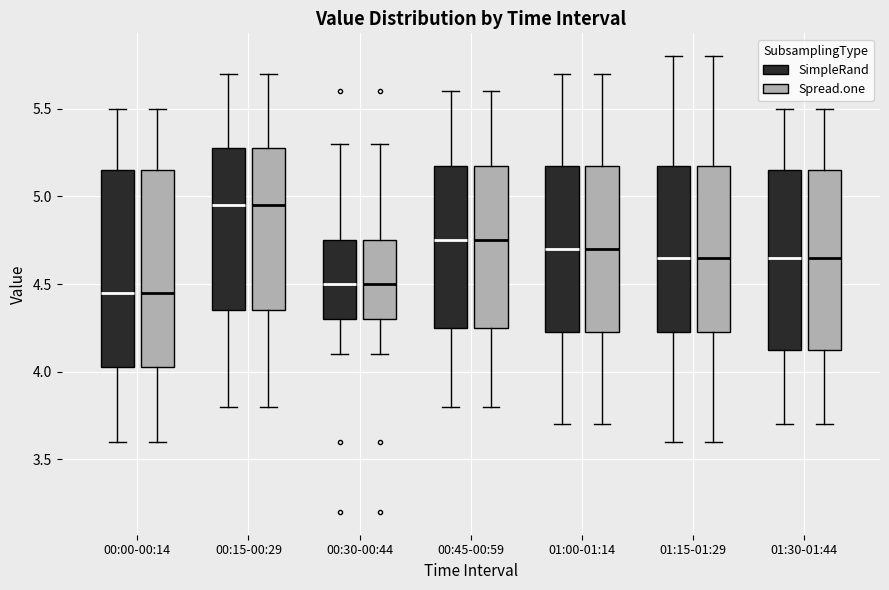

Reading left to right, transcribe this box plot: for each box, give where its median line is, the range the box spans, and where its two whiskers end, as read against the y-axis. The values are not printed on the chart, so give them approximately, as read against the axis.

00:00-00:14 (SimpleRand): median 4.45, box 4.05 to 5.15, whiskers 3.60 to 5.50
00:00-00:14 (Spread.one): median 4.45, box 4.05 to 5.15, whiskers 3.60 to 5.50
00:15-00:29 (SimpleRand): median 4.95, box 4.35 to 5.30, whiskers 3.80 to 5.70
00:15-00:29 (Spread.one): median 4.95, box 4.35 to 5.30, whiskers 3.80 to 5.70
00:30-00:44 (SimpleRand): median 4.50, box 4.30 to 4.75, whiskers 4.10 to 5.30
00:30-00:44 (Spread.one): median 4.50, box 4.30 to 4.75, whiskers 4.10 to 5.30
00:45-00:59 (SimpleRand): median 4.75, box 4.25 to 5.20, whiskers 3.80 to 5.60
00:45-00:59 (Spread.one): median 4.75, box 4.25 to 5.20, whiskers 3.80 to 5.60
01:00-01:14 (SimpleRand): median 4.70, box 4.25 to 5.20, whiskers 3.70 to 5.70
01:00-01:14 (Spread.one): median 4.70, box 4.25 to 5.20, whiskers 3.70 to 5.70
01:15-01:29 (SimpleRand): median 4.65, box 4.25 to 5.20, whiskers 3.60 to 5.80
01:15-01:29 (Spread.one): median 4.65, box 4.25 to 5.20, whiskers 3.60 to 5.80
01:30-01:44 (SimpleRand): median 4.65, box 4.15 to 5.15, whiskers 3.70 to 5.50
01:30-01:44 (Spread.one): median 4.65, box 4.15 to 5.15, whiskers 3.70 to 5.50